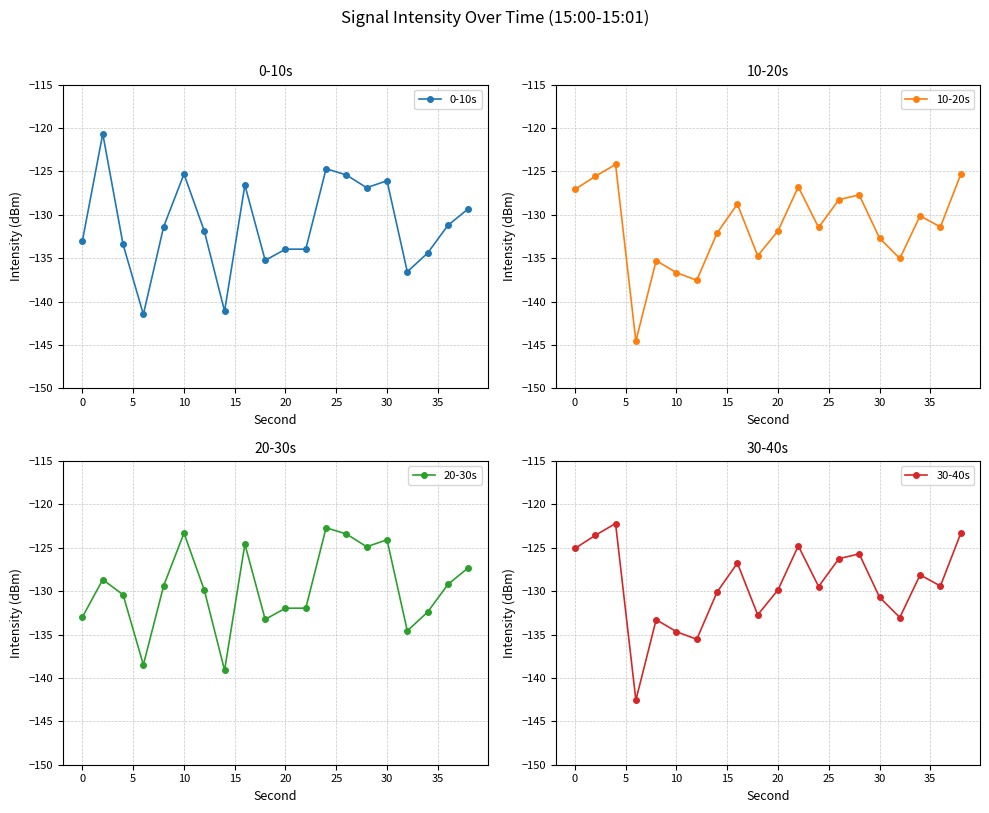

Which series has the largest total across all categories?

30-40s